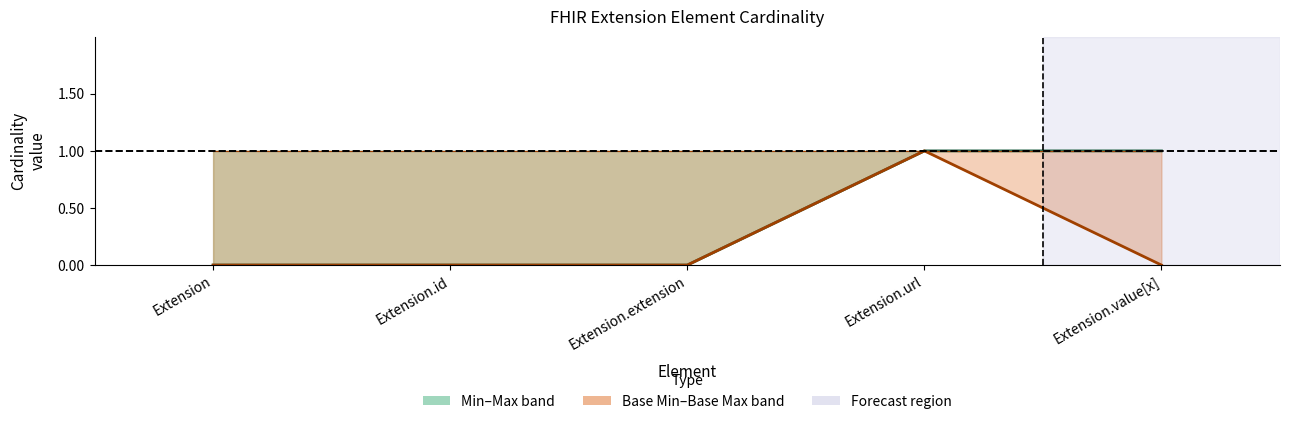

What is the label of the 4th point from the left?

Extension.url